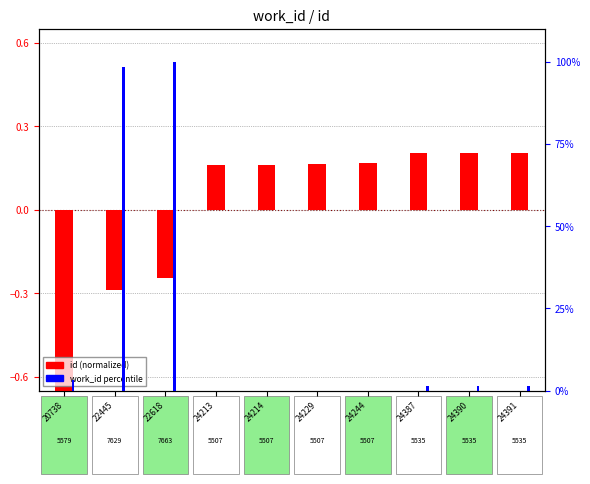

What is the total value across all series at 24214?

0.2